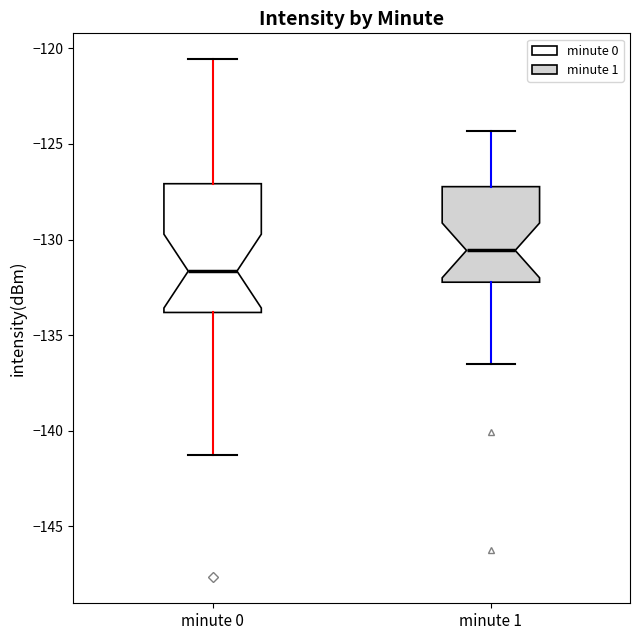

Which box's median line is the lowest?

minute 0